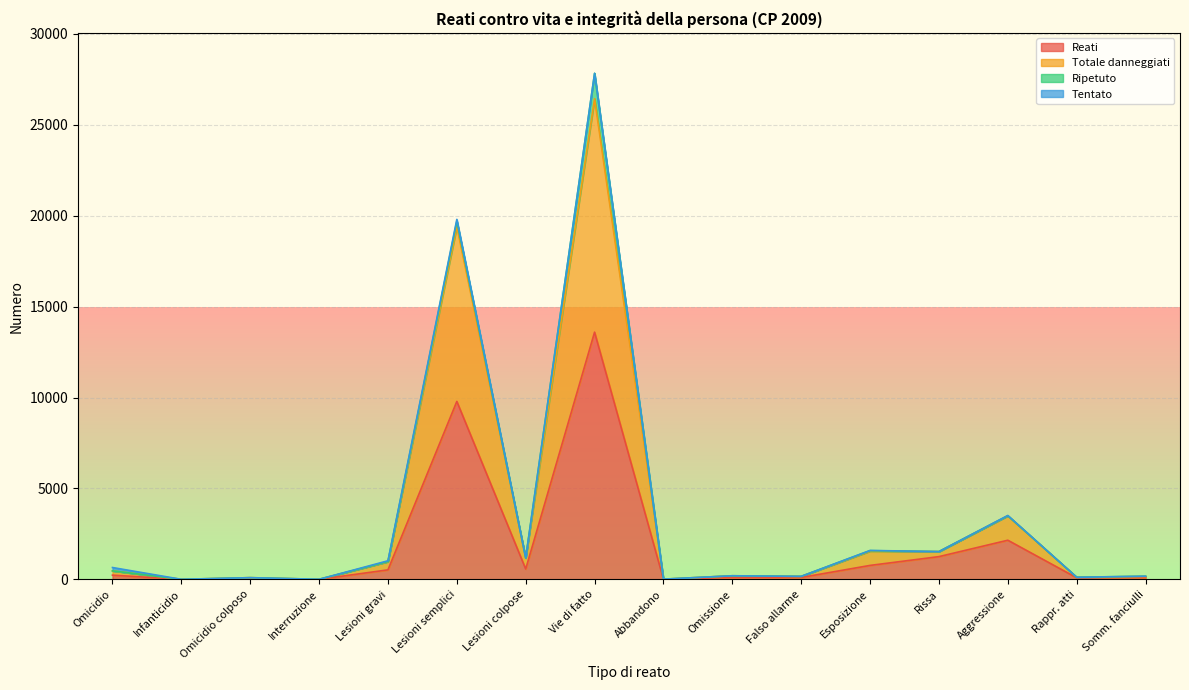

At how many categories does at least one series exceed 688?

7